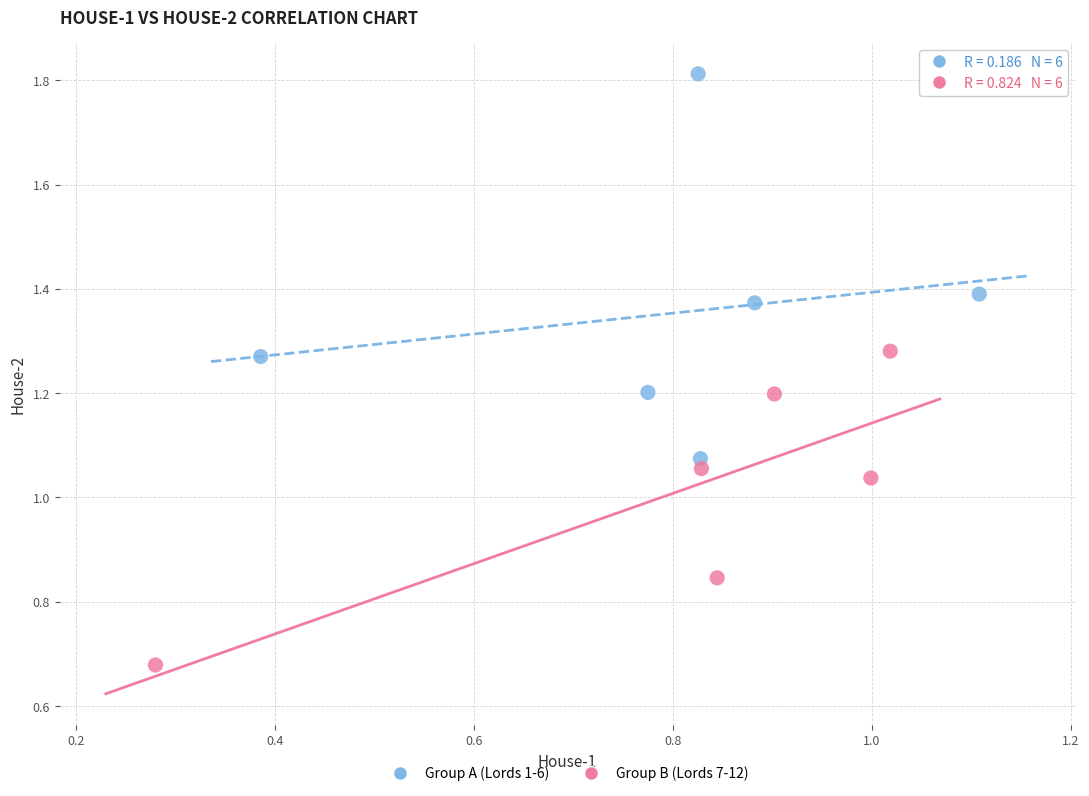

What are all the series names shown in the legend?

Group A (Lords 1-6), Group B (Lords 7-12)